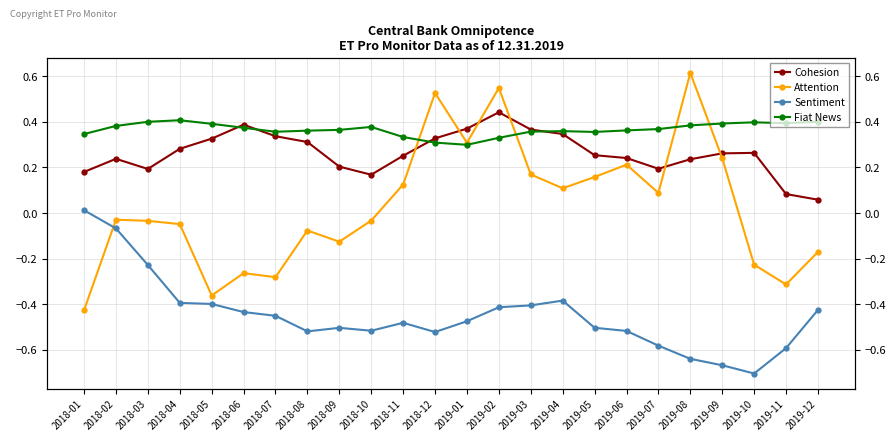

At which category does the chart reach its peak across all series?

2019-08